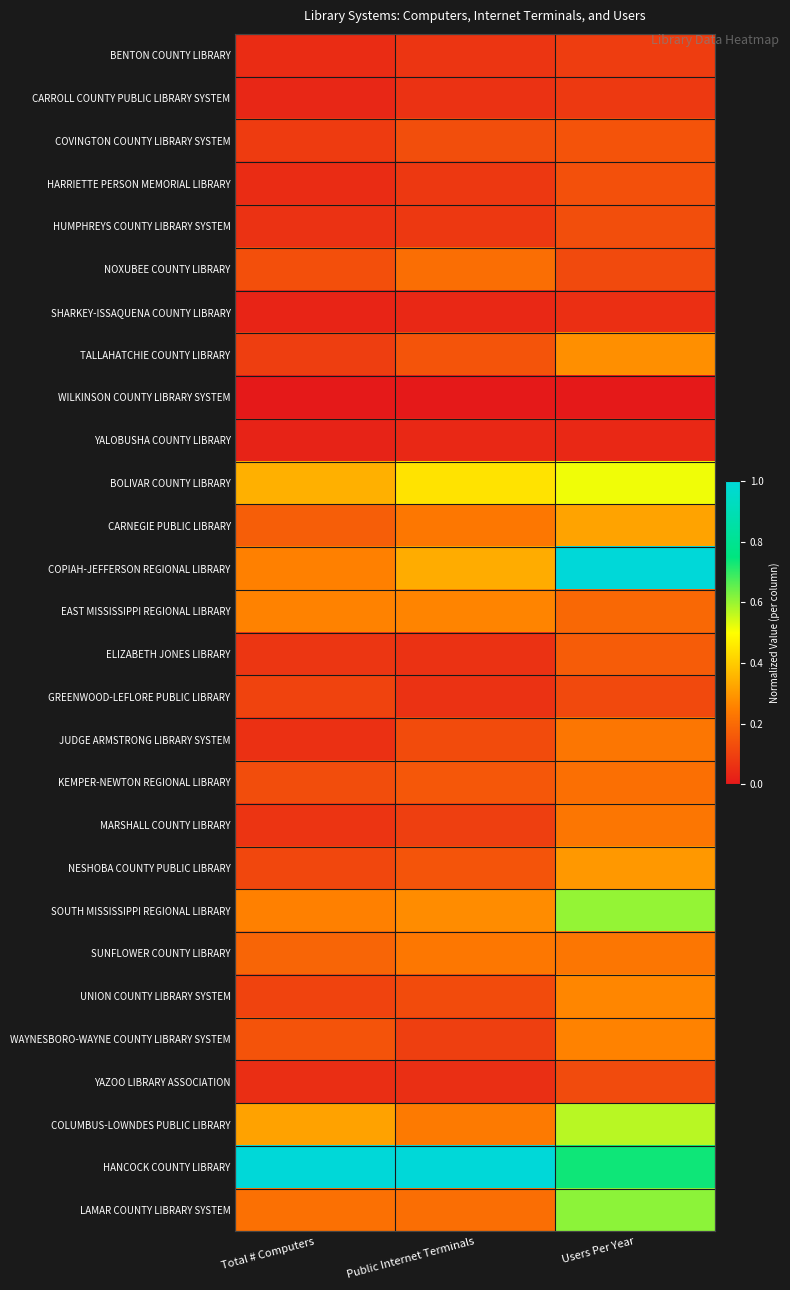

What is the difference between the highest and lowest values at Total # Computers?

1.0